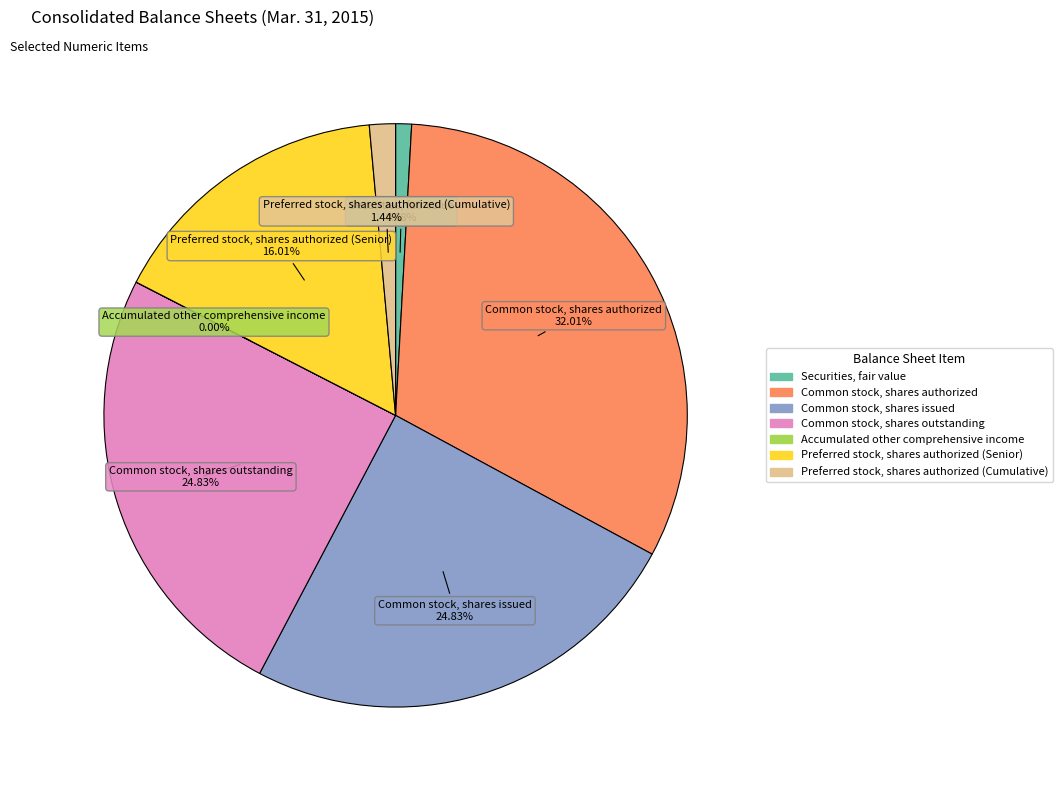

Which has a higher value, Preferred stock, shares authorized (Cumulative) or Preferred stock, shares authorized (Senior)?

Preferred stock, shares authorized (Senior)